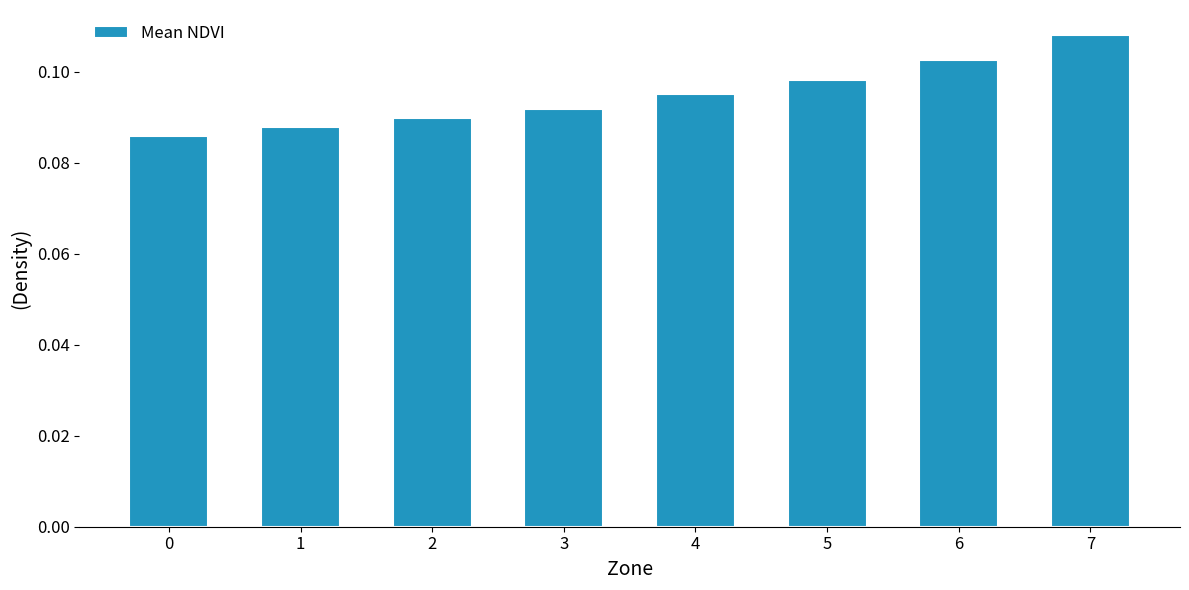

What is the sum of all values?

0.8